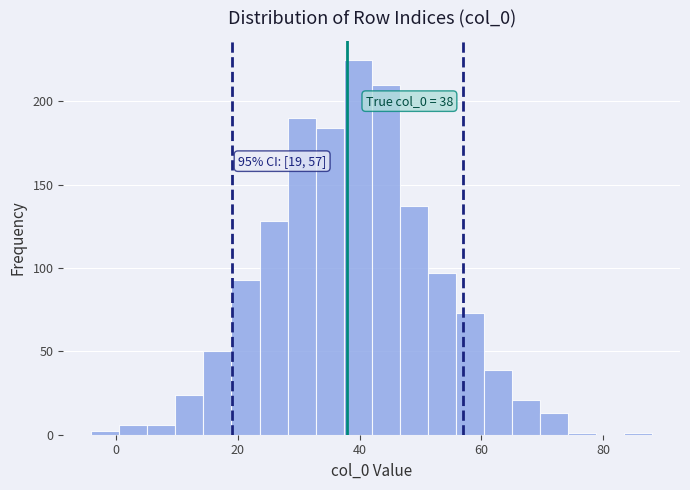

Around what value on the x-axis is the tallest bar? Give the approximate position of its centre, as read against the axis.

40